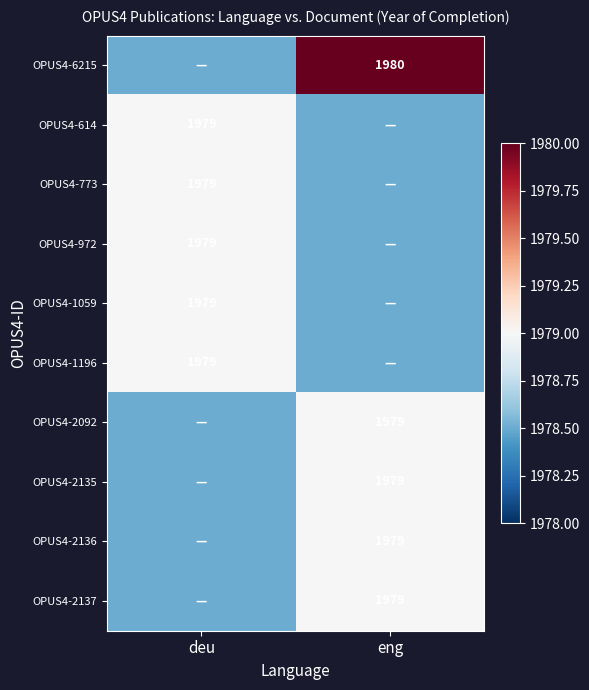

The value of OPUS4-6215 at eng is 1344.9. True or false?

False